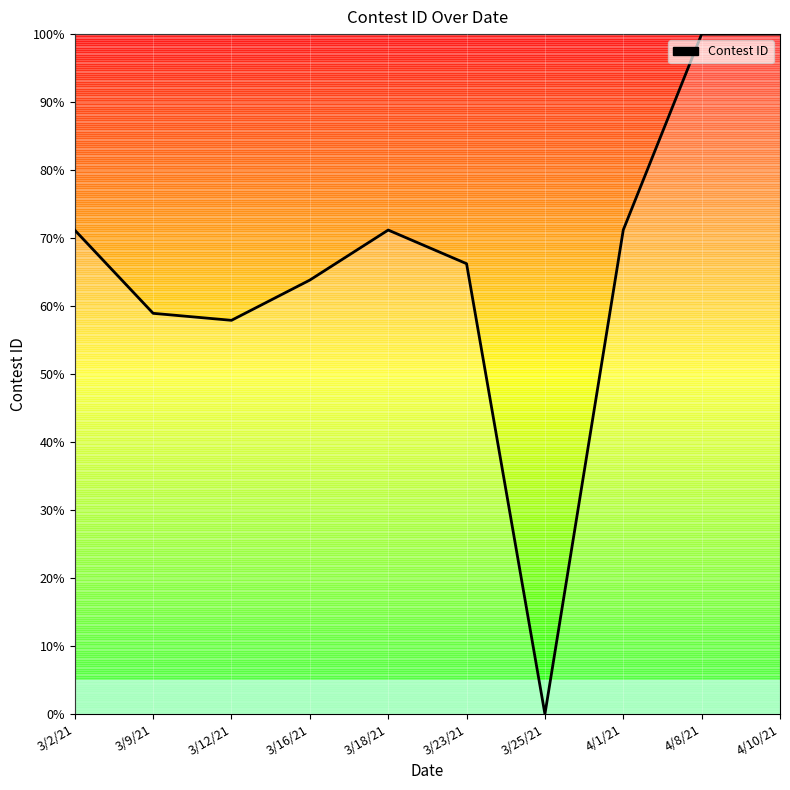

What position from the right is 3/12/21?

8